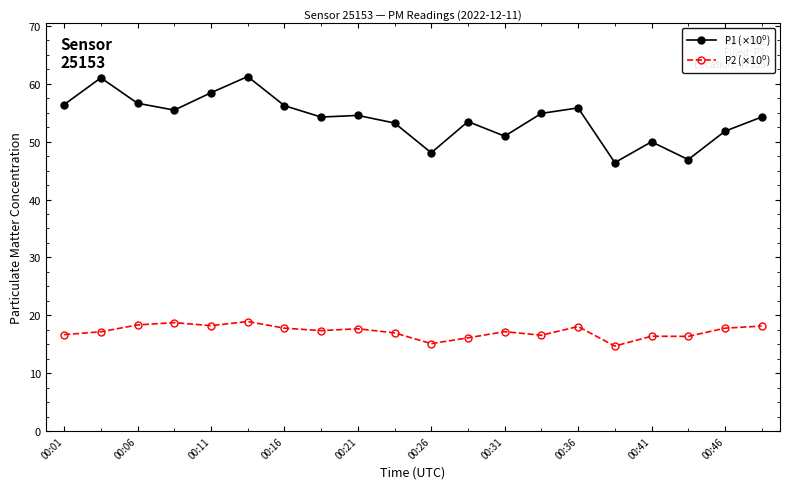

At how many categories does at least one series exceed 32?

20